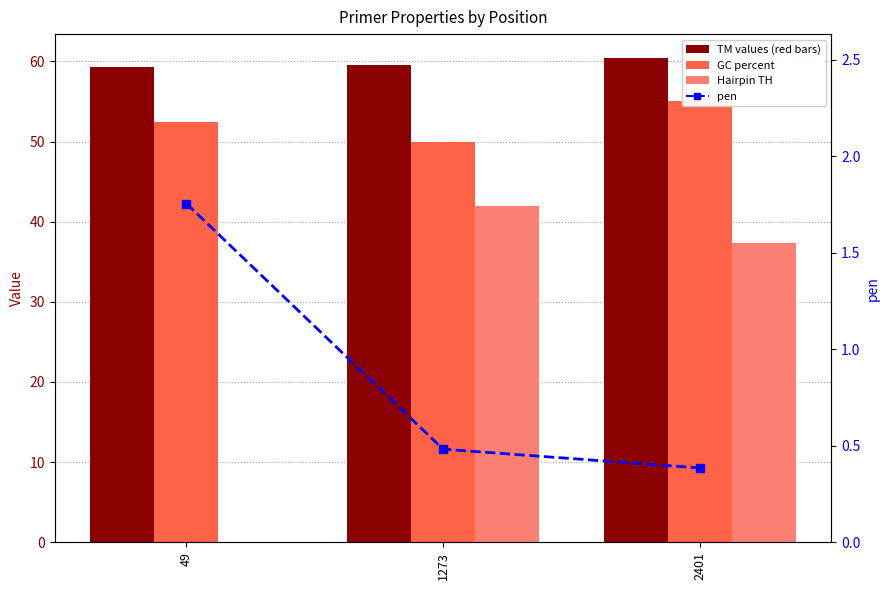

What is the sum of all PRIMER_LEFT_0_GC_PERCENT values?

157.4